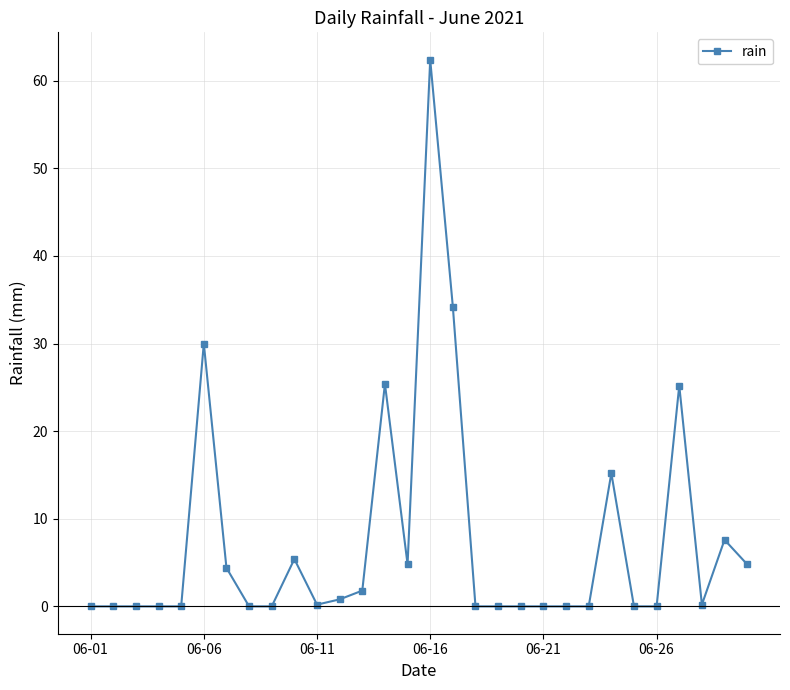

What is the maximum value shown in the chart?

62.4